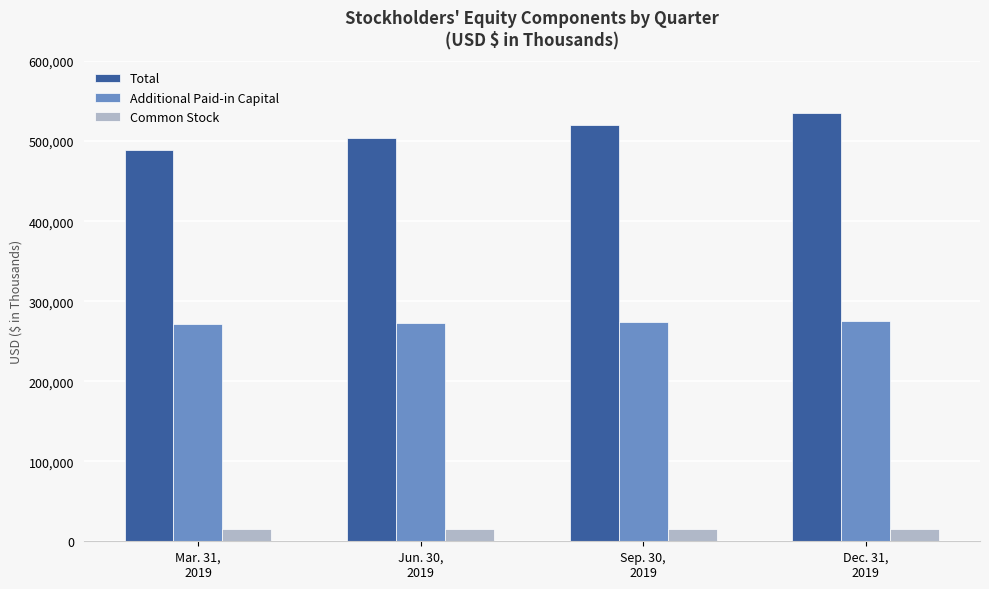

Which series has the largest total across all categories?

Total